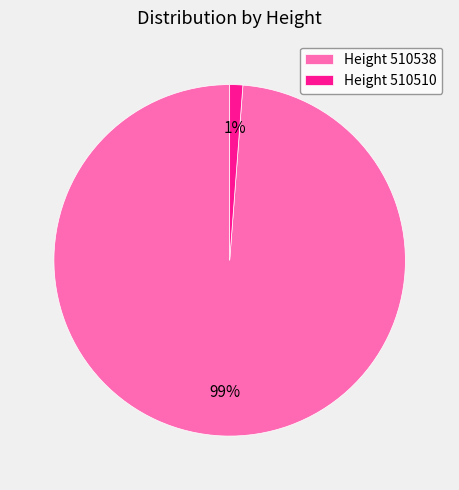

To the nearest percent, what is the average slice percentage?

50%